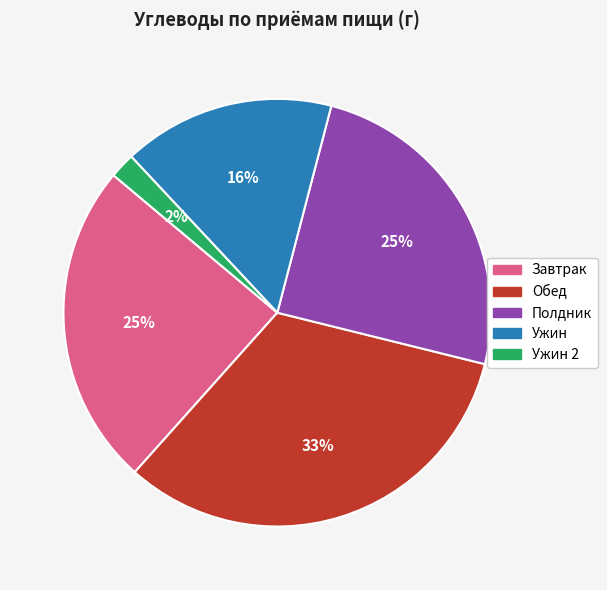

Is there any slice that represents more than half of the pie?

No